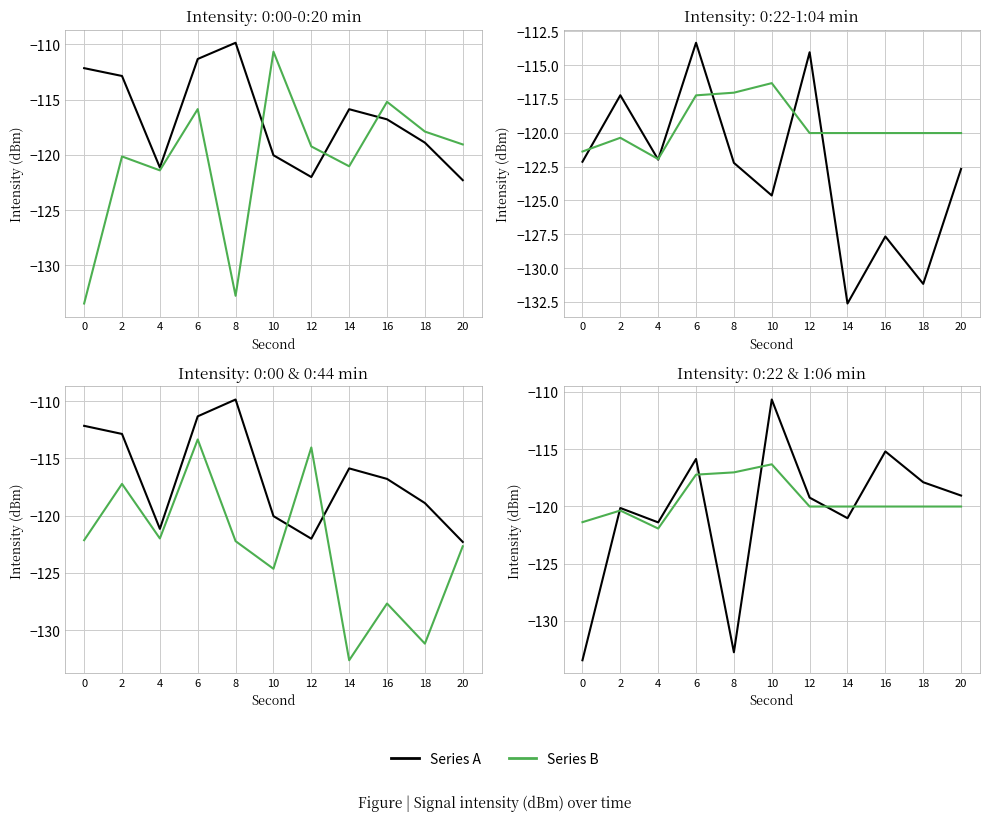

What is the difference between the maximum and minimum values in the Series B series?

5.6